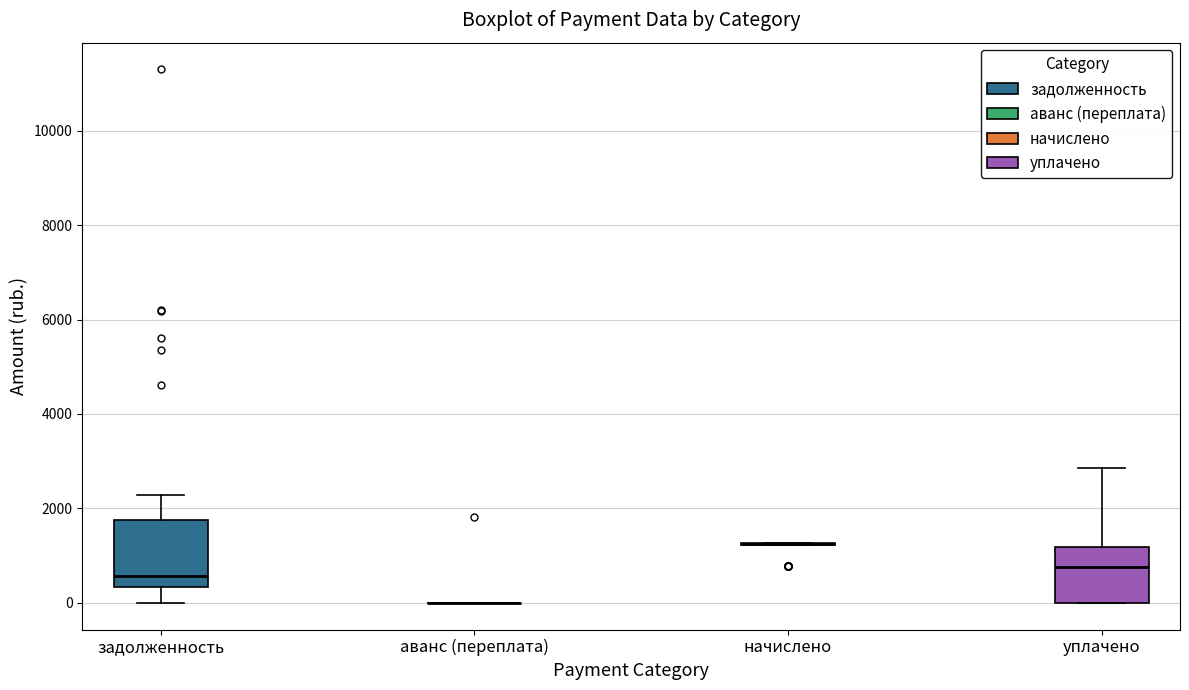

Comparing the boxes themselves (not the whiskers), which one is the tallest?

задолженность